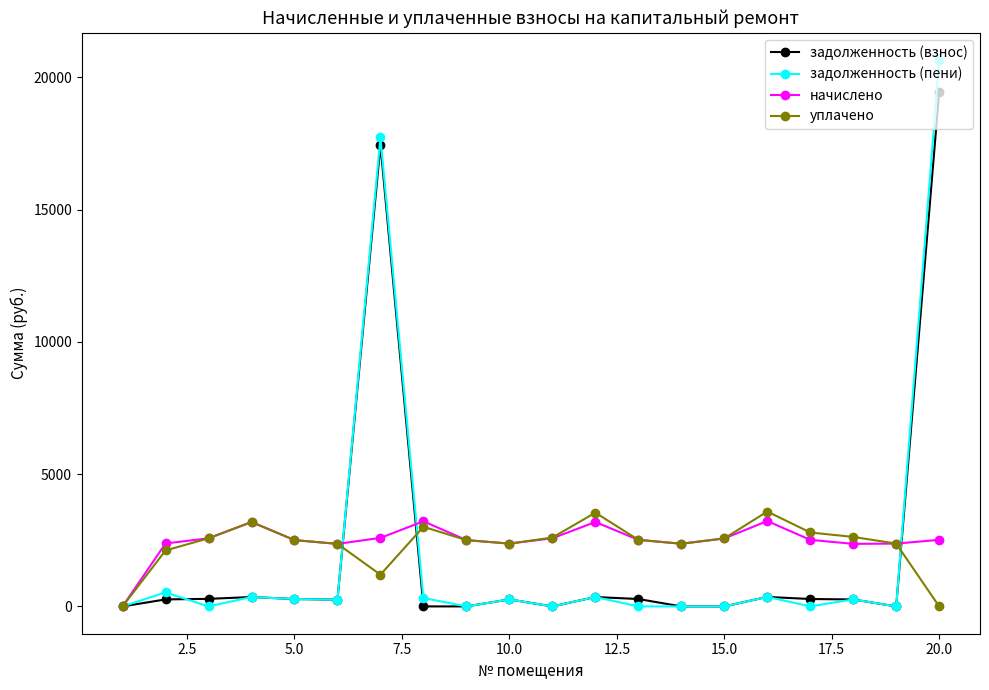

Which series has the largest range (max minus min)?

задолженность (пени)